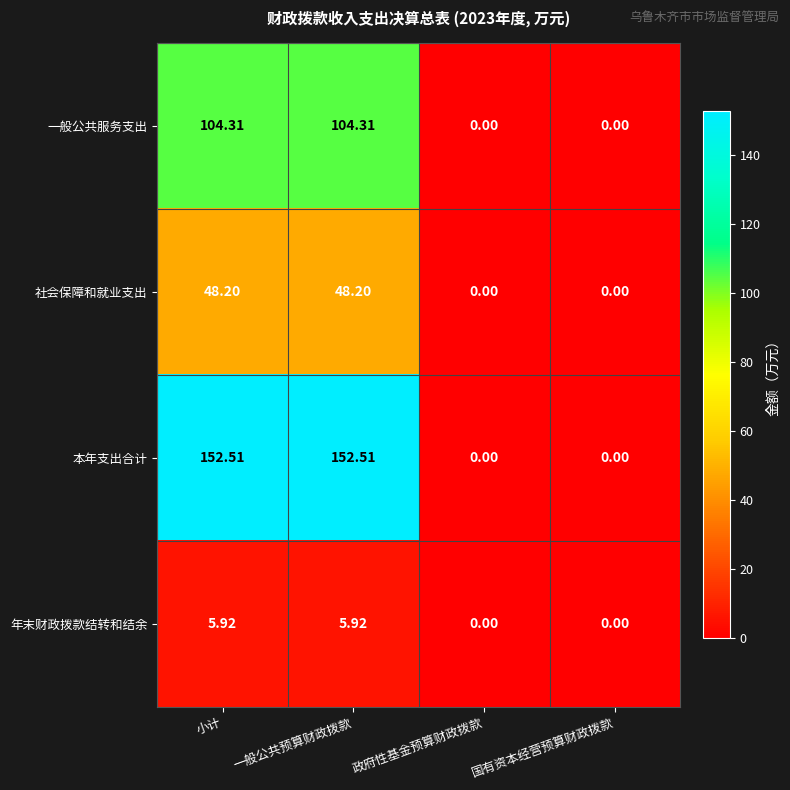

Is the value of 社会保障和就业支出 at 小计 greater than the value of 年末财政拨款结转和结余 at 政府性基金预算财政拨款?

Yes